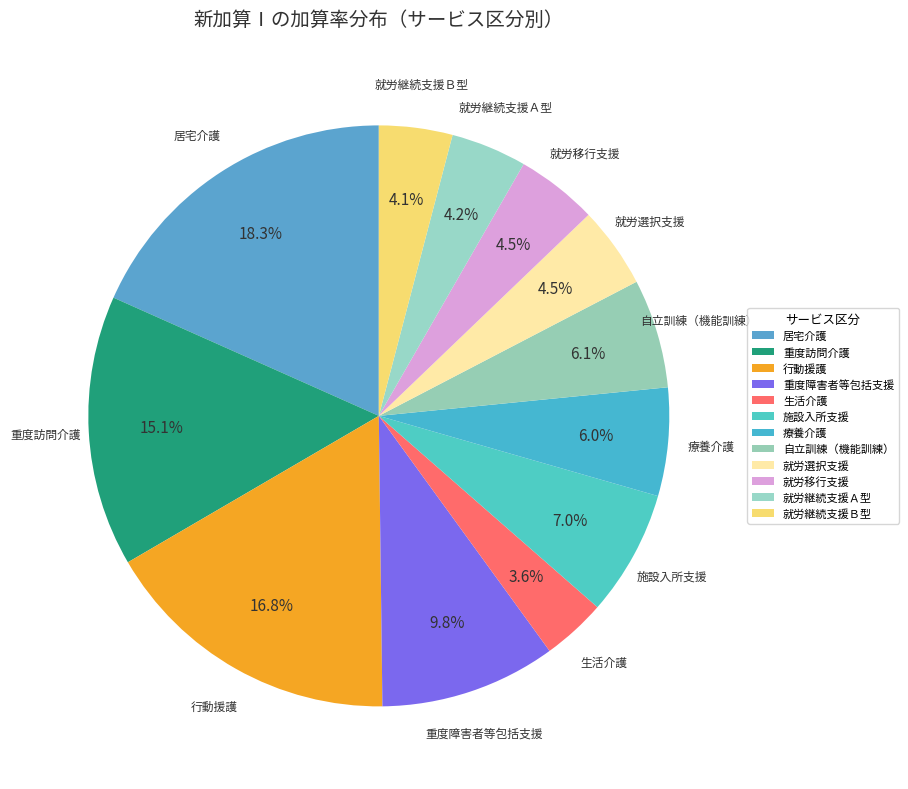

Combined, what portion of the pie is 重度障害者等包括支援 and 居宅介護?

28.1%